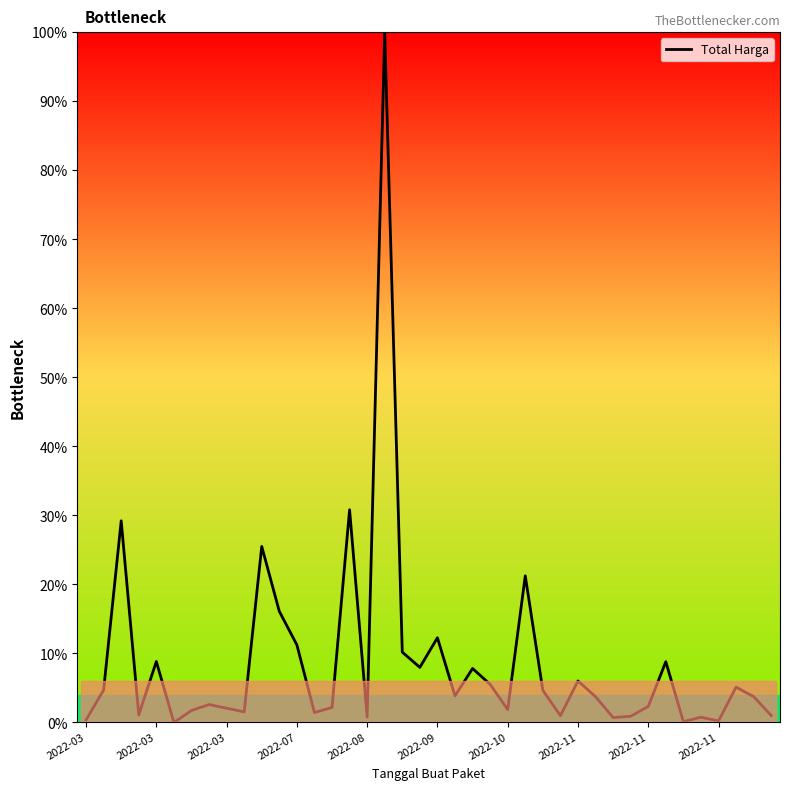

What is the difference between the maximum and minimum values?

100.0